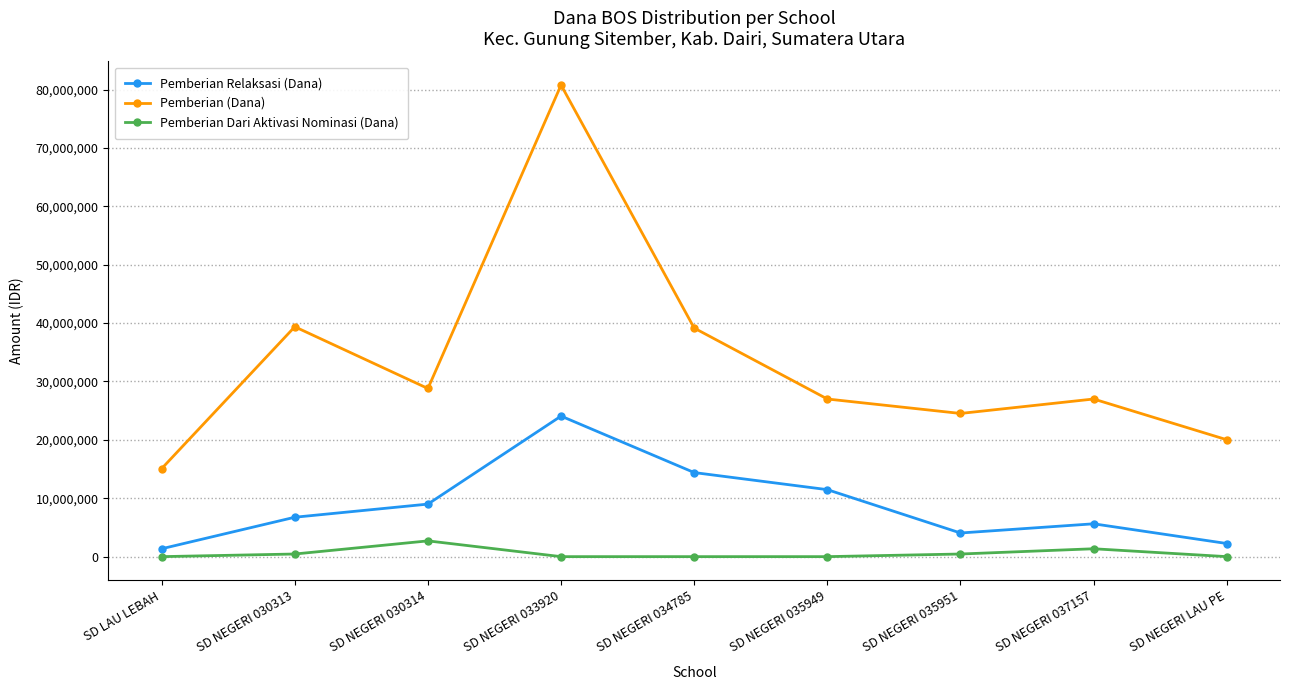

True or false: Pemberian (Dana) has a value of 15485392 at SD NEGERI 035949.

False